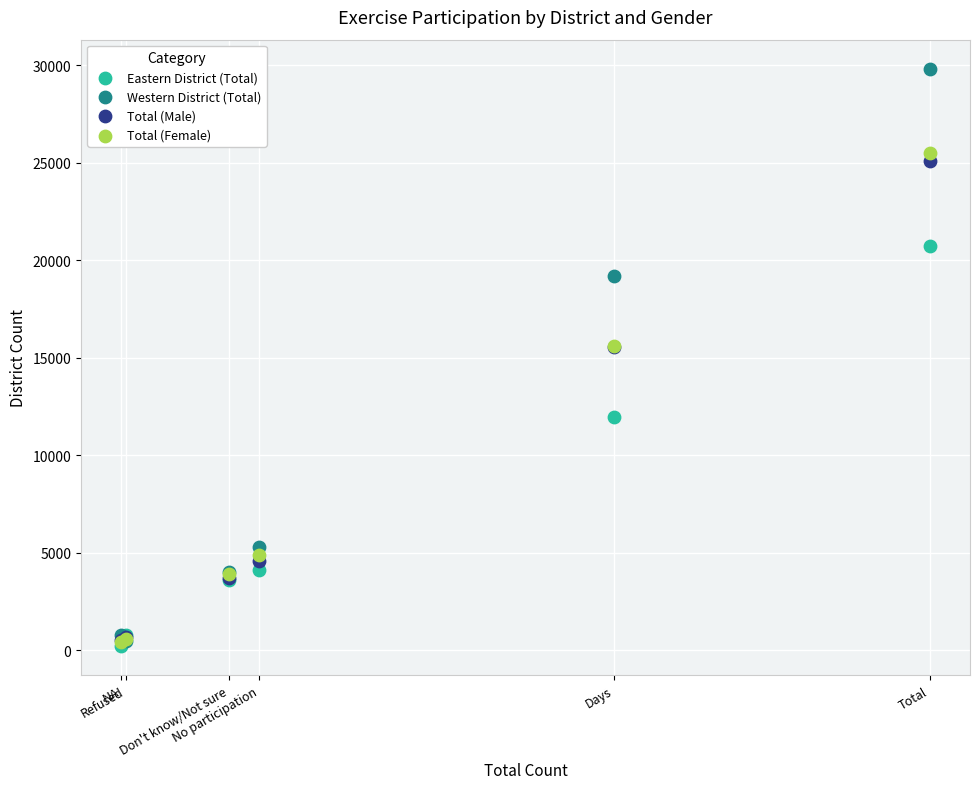

In the Total (Male) series, what Y value is closest to 12815?

15560